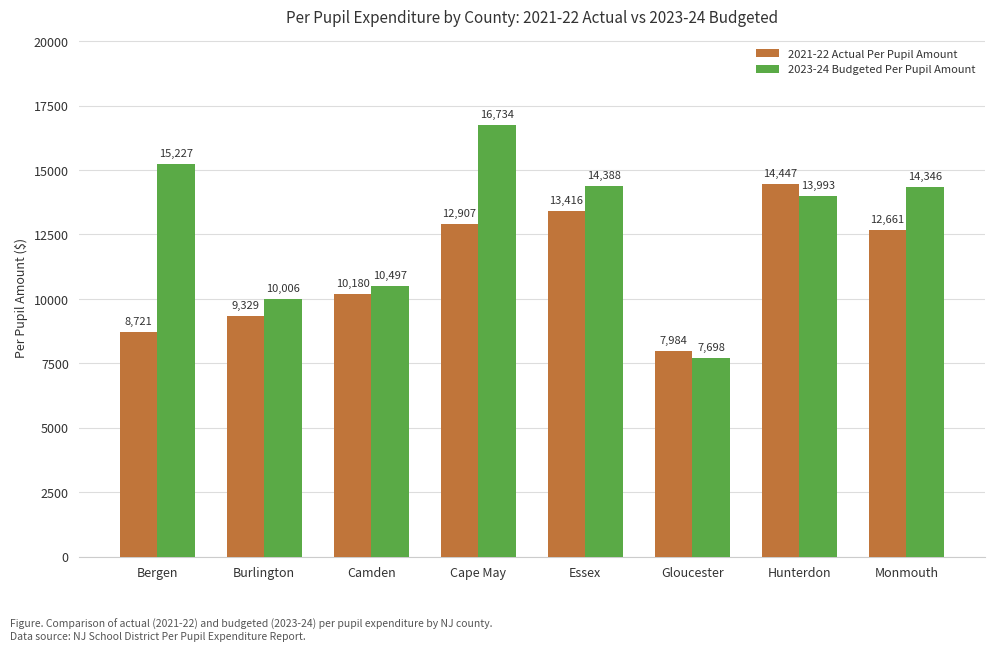

How many categories are shown in the chart?

8